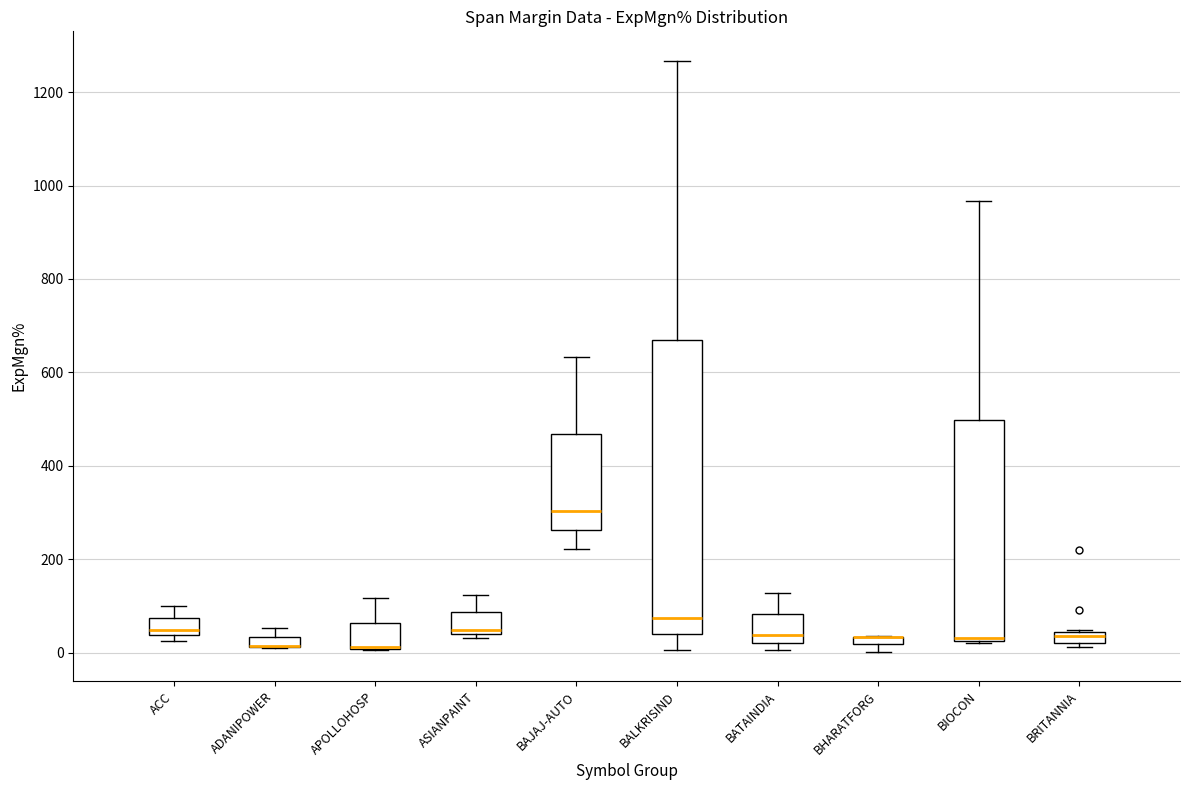

Where is the lower edge of the box for BATAINDIA on the y-axis? The values are not printed on the chart, so give them approximately, as read against the axis.

20